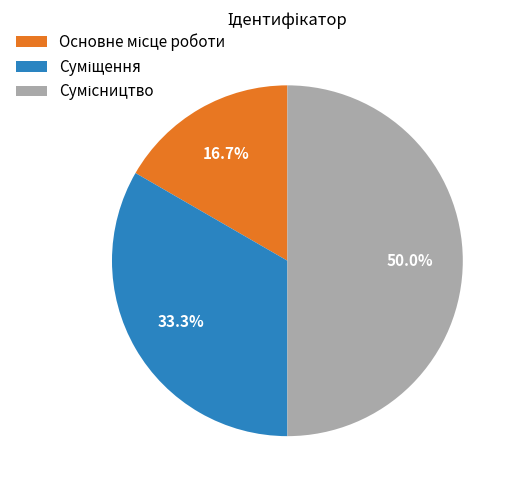

Rank the categories by value from highest to lowest.

Сумісництво, Суміщення, Основне місце роботи